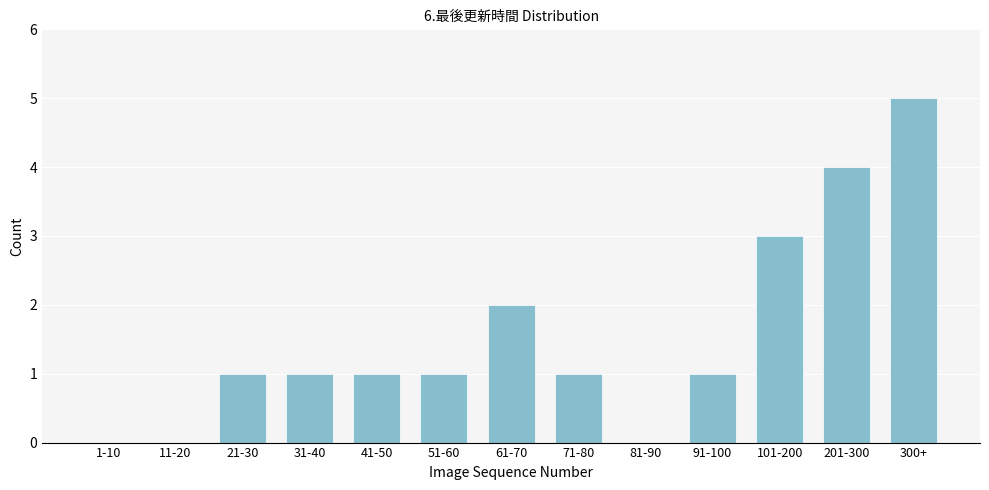

Reading left to right, extract all data points from this chart.

1-10=0	11-20=0	21-30=1	31-40=1	41-50=1	51-60=1	61-70=2	71-80=1	81-90=0	91-100=1	101-200=3	201-300=4	300+=5